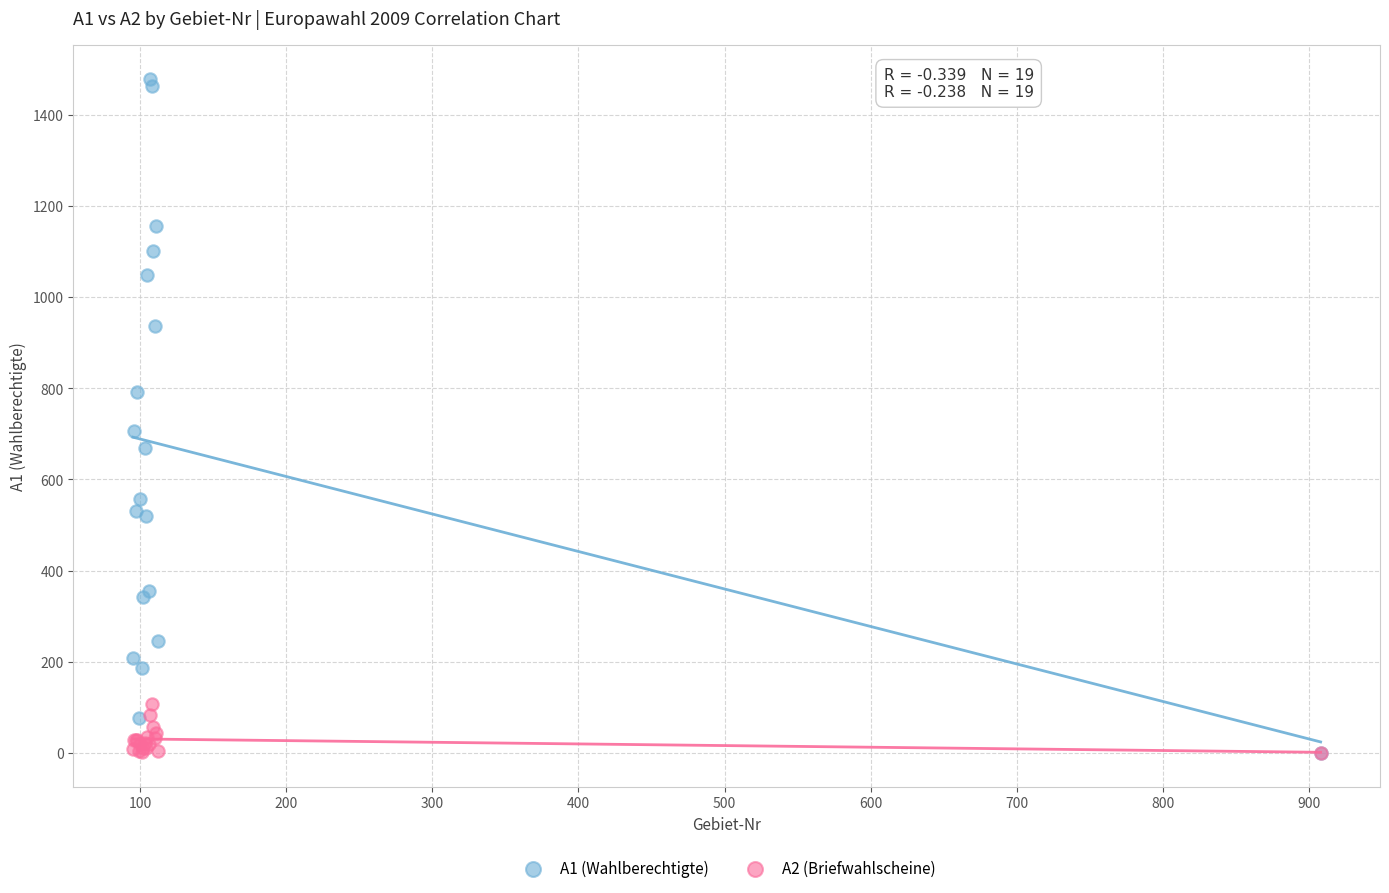

Across all series, what Y value is closest to 739?

706